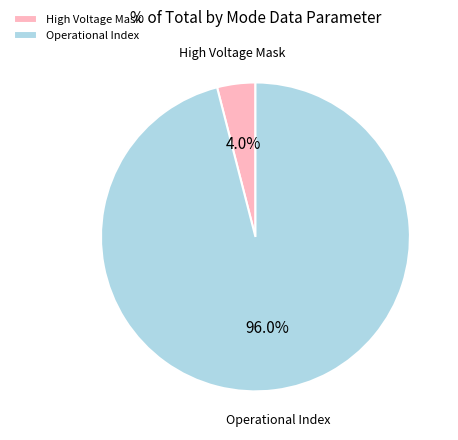

Which slice is the smallest?

High Voltage Mask